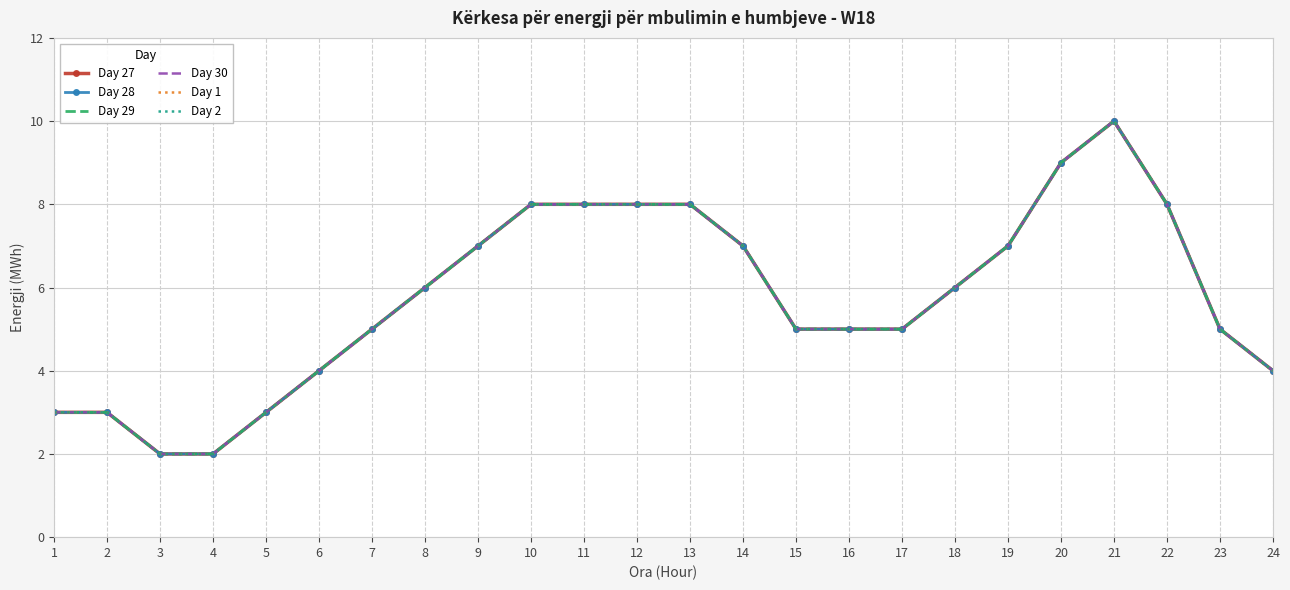

Is it true that Day 28 equals 2 at 14?

False